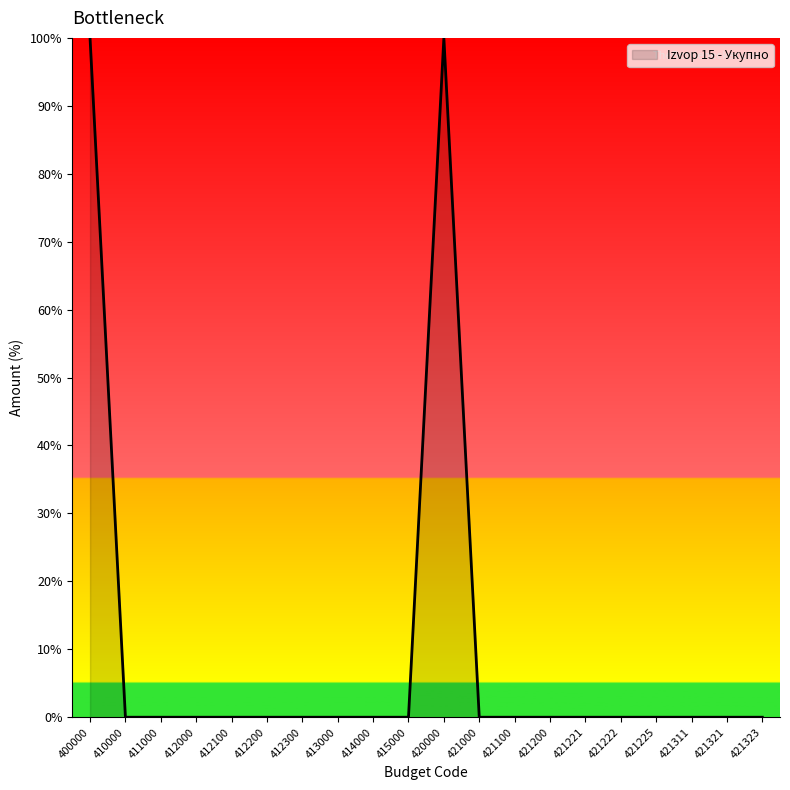

True or false: the data shows -55 at 412200.

False